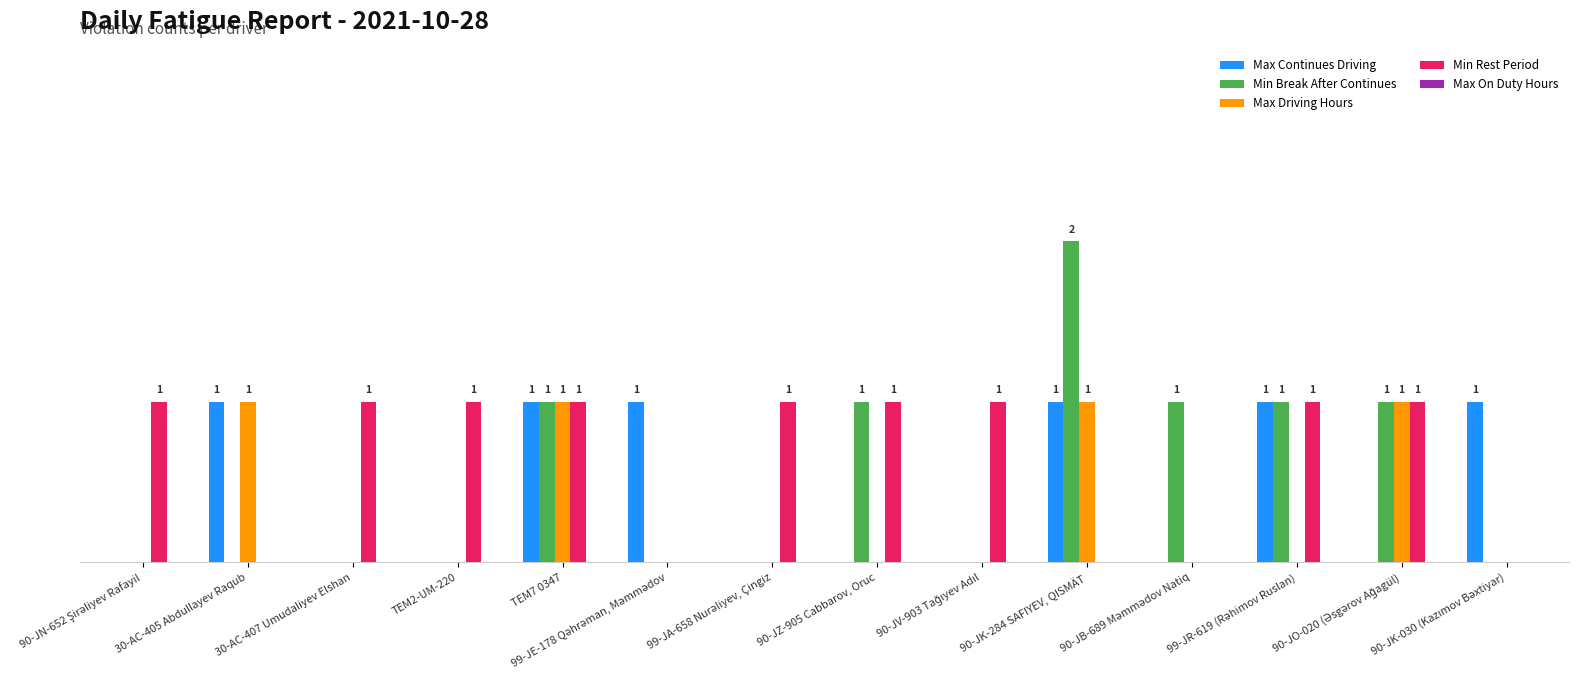

Count the number of categories in the chart.

14